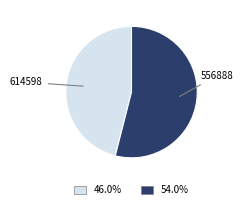

Does any single category account for the majority?

Yes